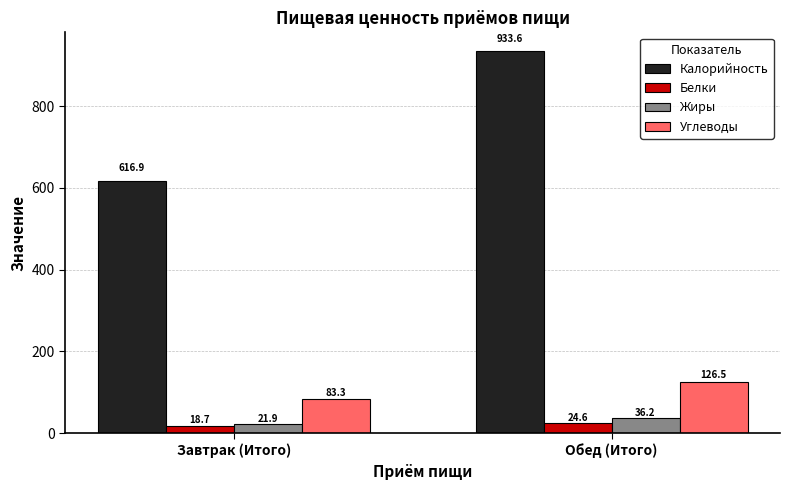

What is the spread (max minus min) of values at Завтрак (Итого)?

598.2